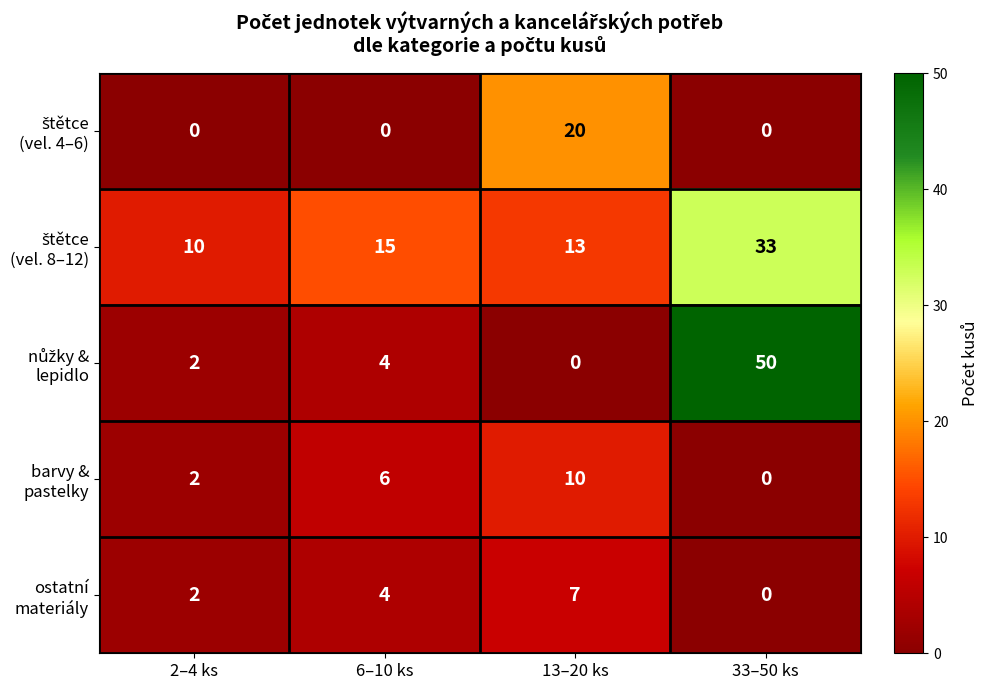

What is the spread (max minus min) of values at 6–10 ks?

15